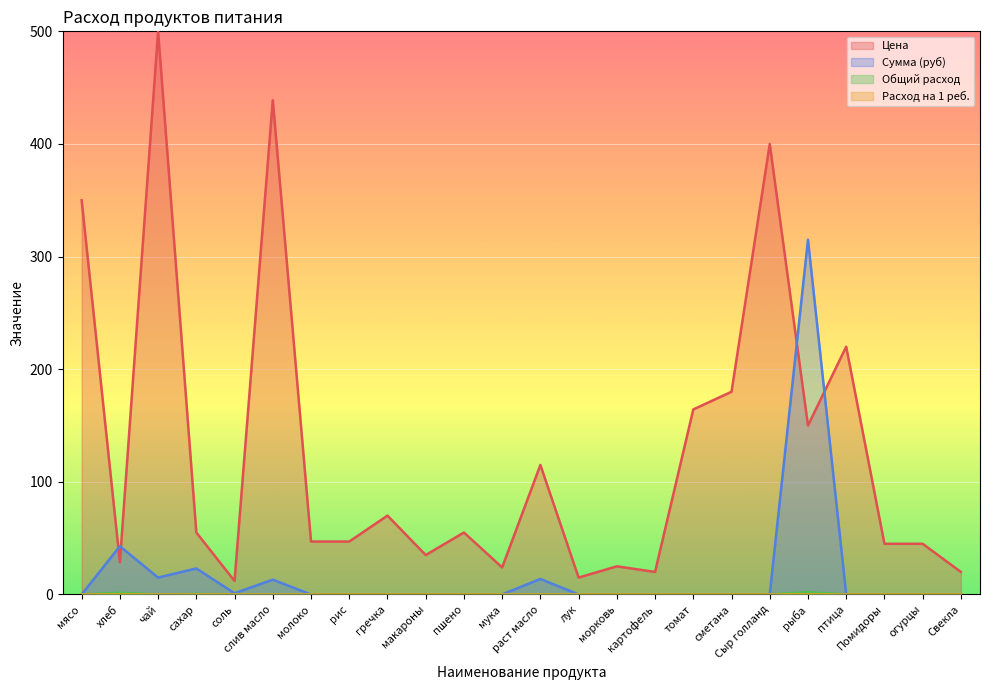

True or false: Цена has a value of 47.0 at молоко.

True